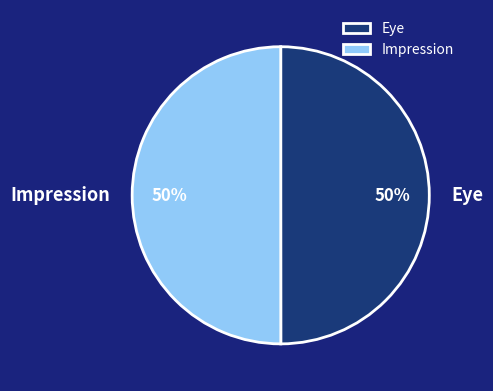

To the nearest percent, what is the combined percentage of Impression and Eye?

100%